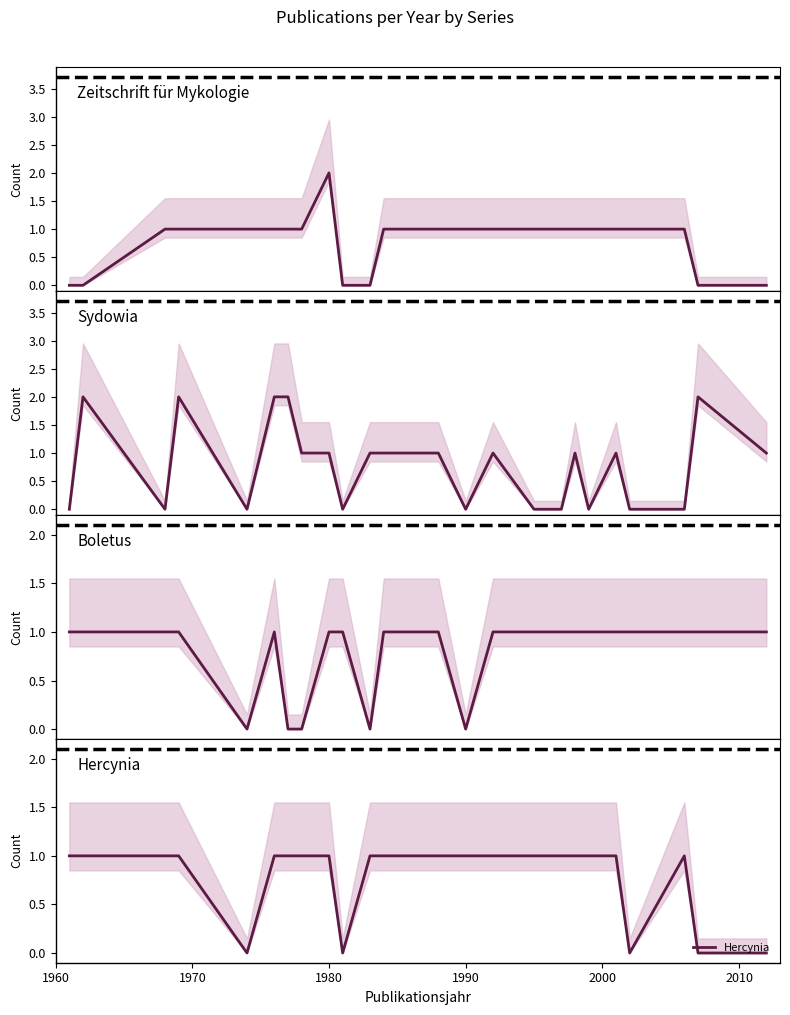

Count the Hercynia values in the range 1 to 2.

20